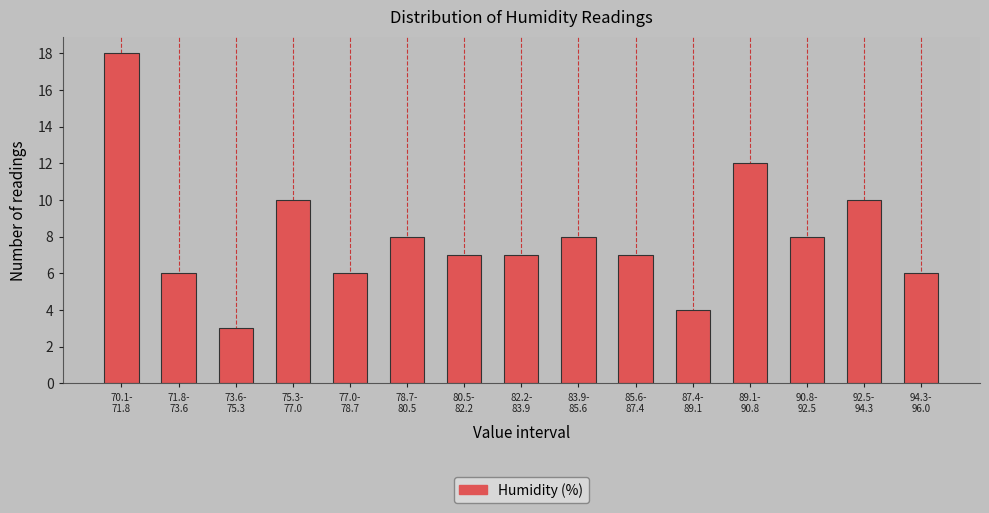

Reading right to left, what are all the values shown in this chart?

6	10	8	12	4	7	8	7	7	8	6	10	3	6	18